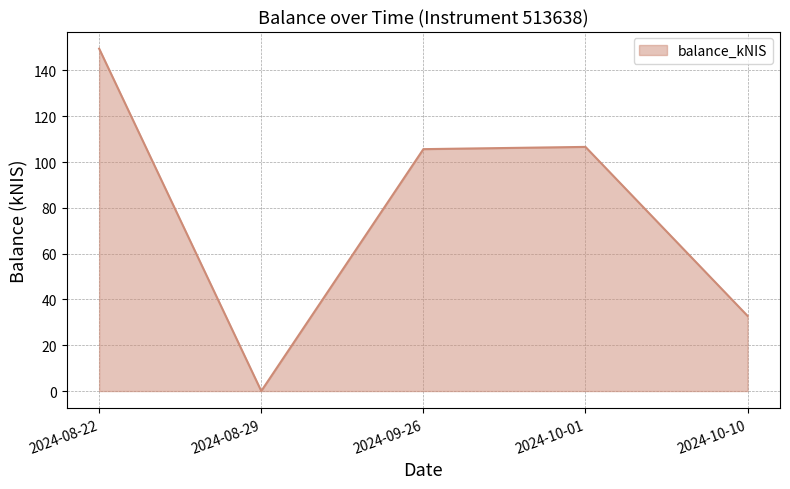

True or false: the data shows 62.1 at 2024-08-29.

False